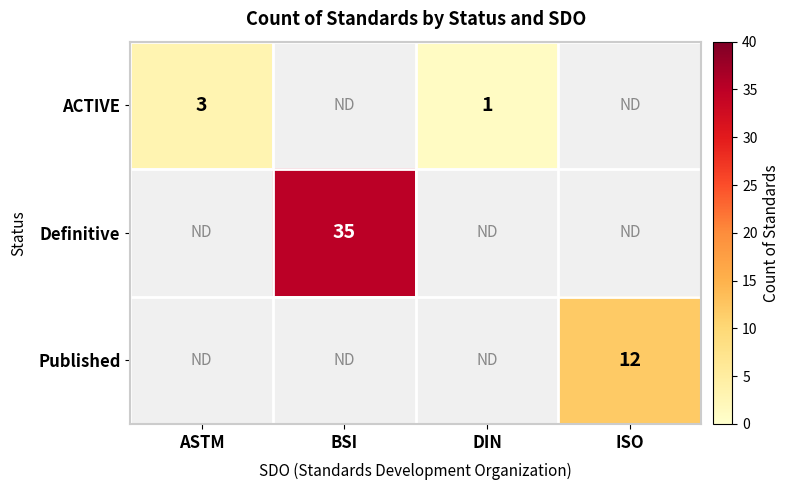

Which category has the lowest value in the Published series?

ASTM